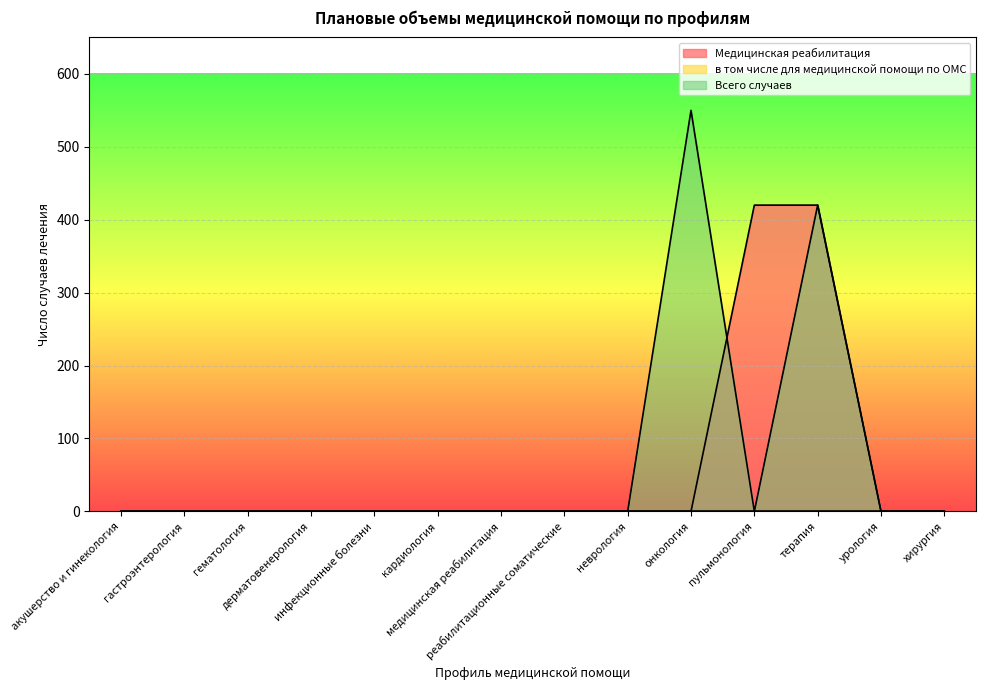

Which series has the largest range (max minus min)?

Всего случаев